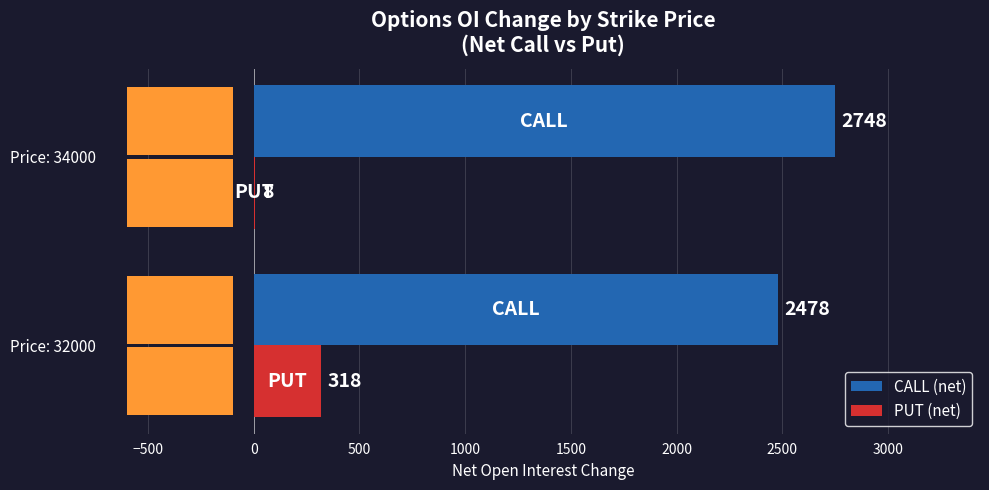

The PUT (net) series shows 318 at Price: 32000. True or false?

True